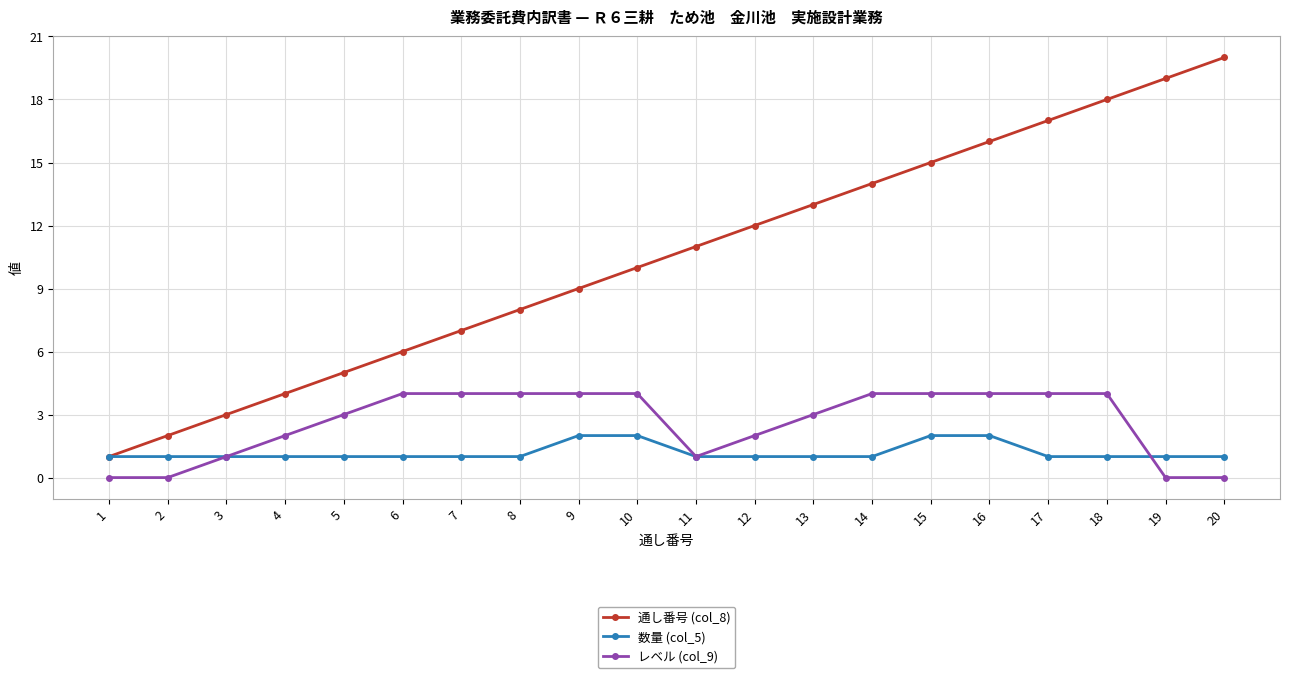

At which category does the chart reach its peak across all series?

20